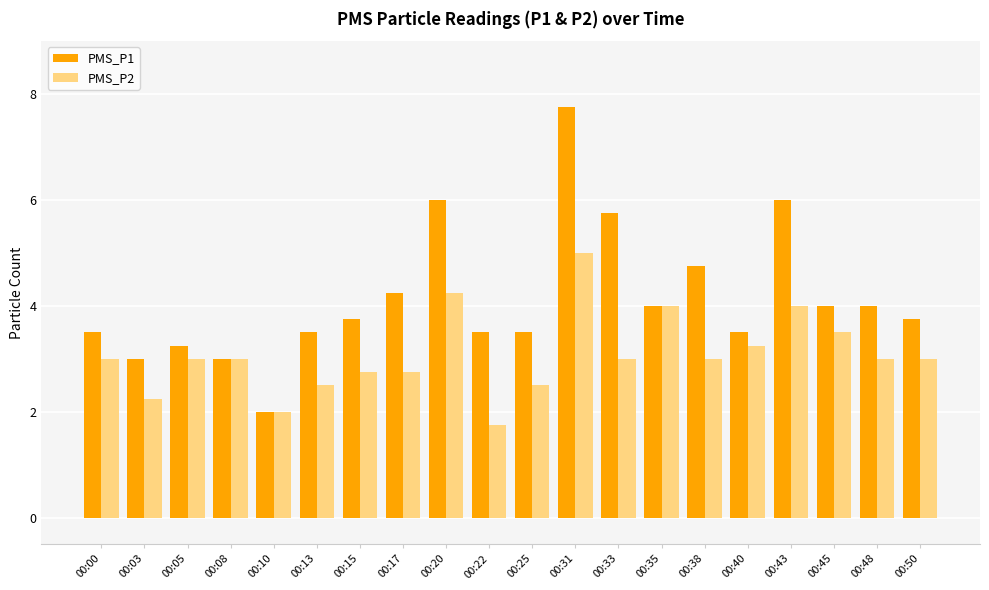

What is the value of the PMS_P2 bar at the 12th from the left?

5.0